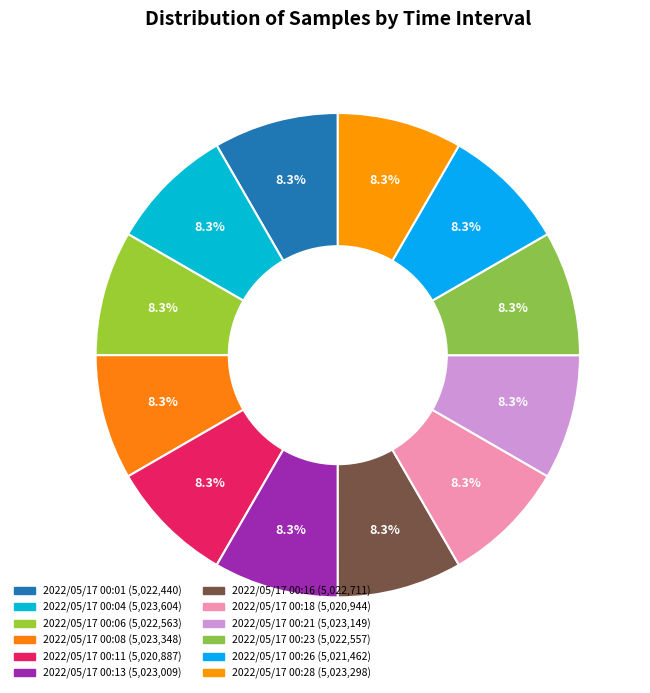

Count the number of slices in the pie.

12